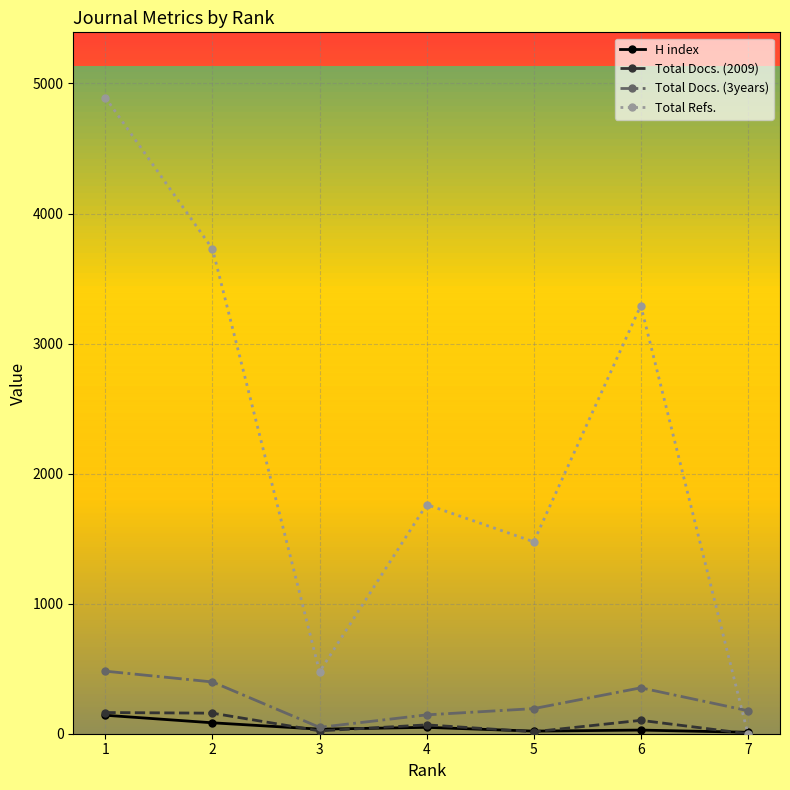

The value of H index at 1 is 142. True or false?

True